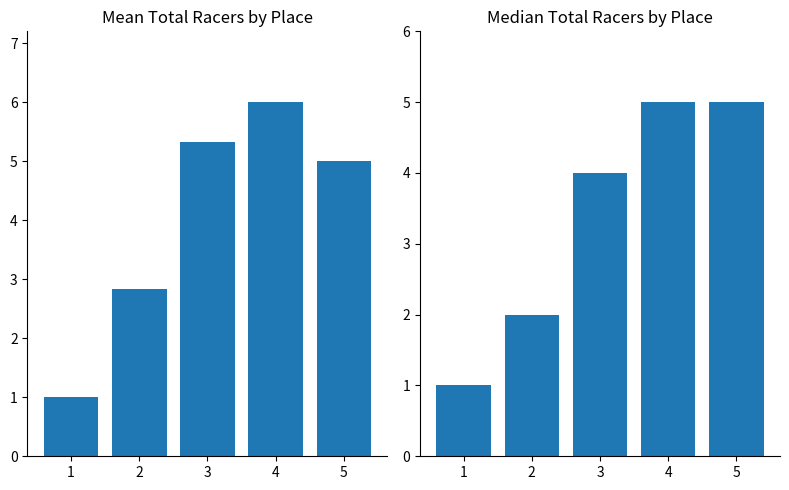

Which series has the widest spread of values?

Mean Total Racers